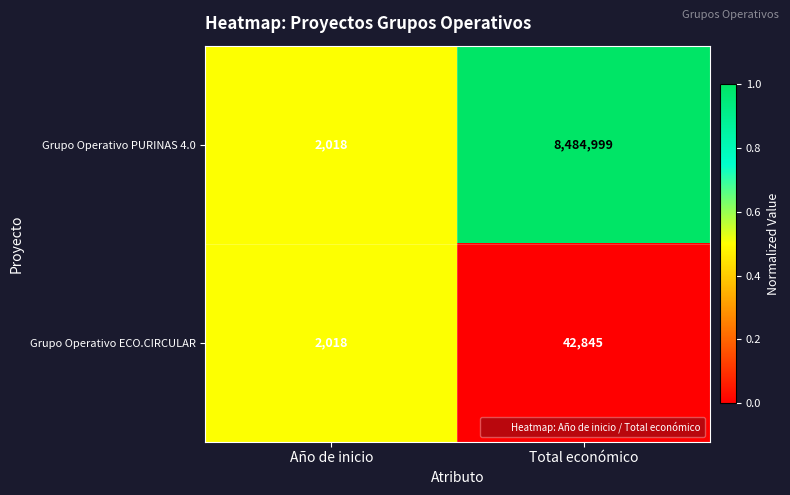

List the series in order of their overall mean, highest first.

Grupo Operativo PURINAS 4.0, Grupo Operativo ECO.CIRCULAR